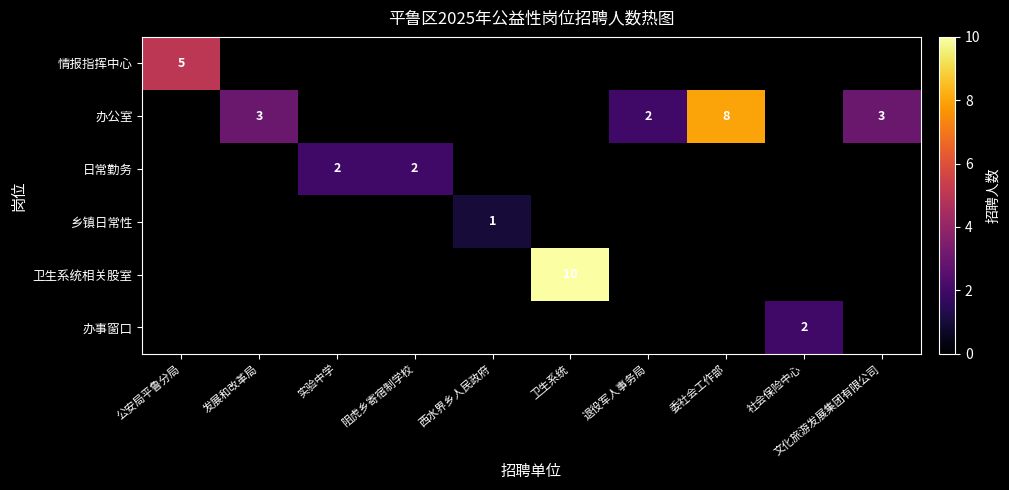

The value of 办公室 at 委社会工作部 is 13. True or false?

False